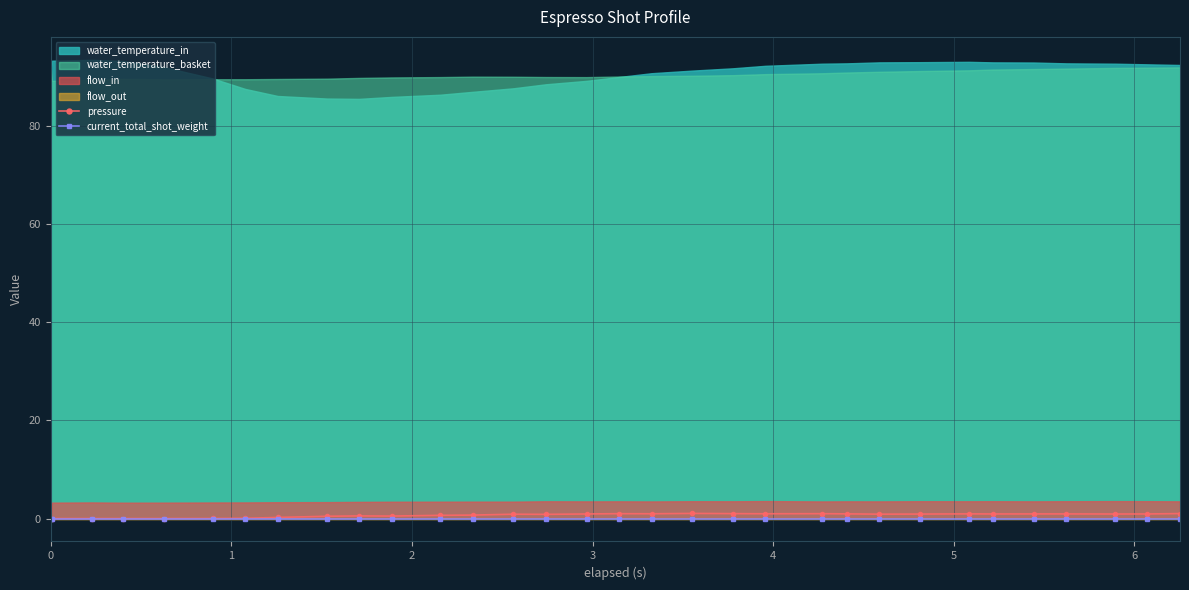

True or false: pressure has more than 1 points higher than both neighbors.

True